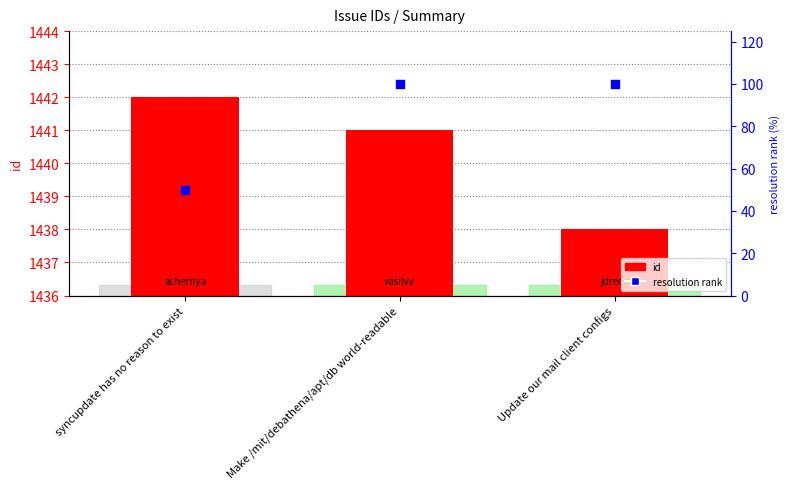

Is the value of id at Update our mail client configs greater than the value of resolution rank at Update our mail client configs?

Yes